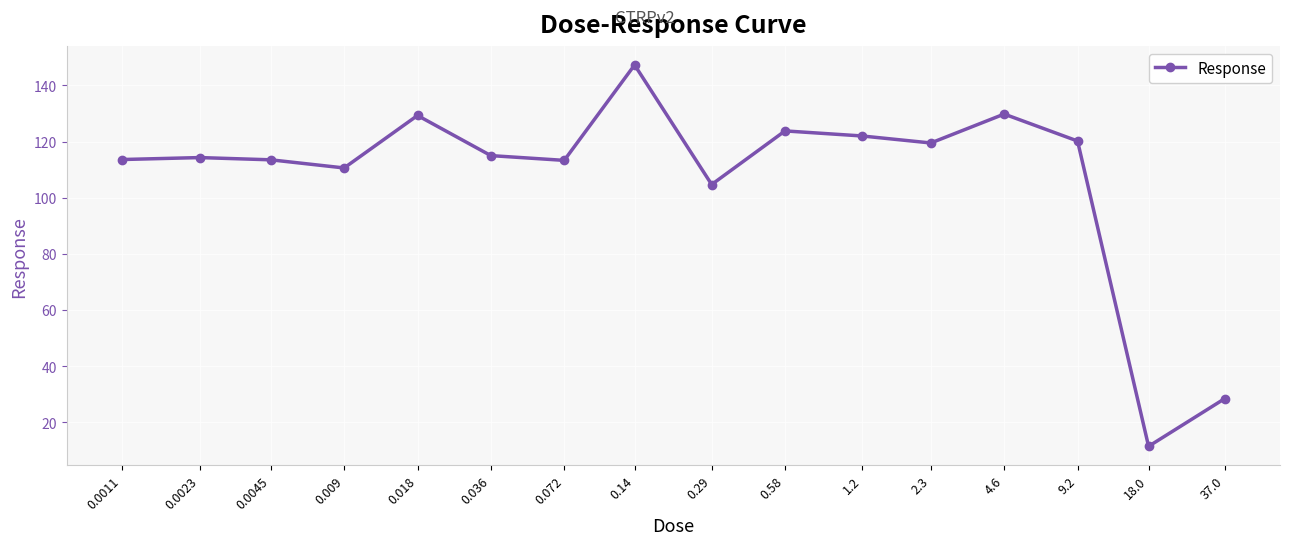

What is the value of the 5th point from the left?

129.3